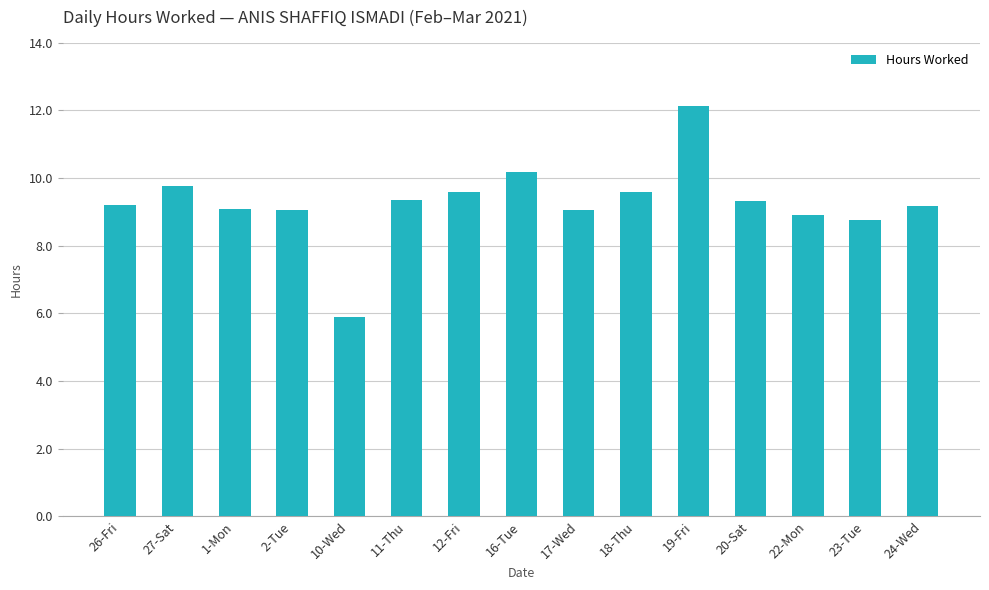

What is the ratio of the value at 2-Tue to the value at 18-Thu?

0.9